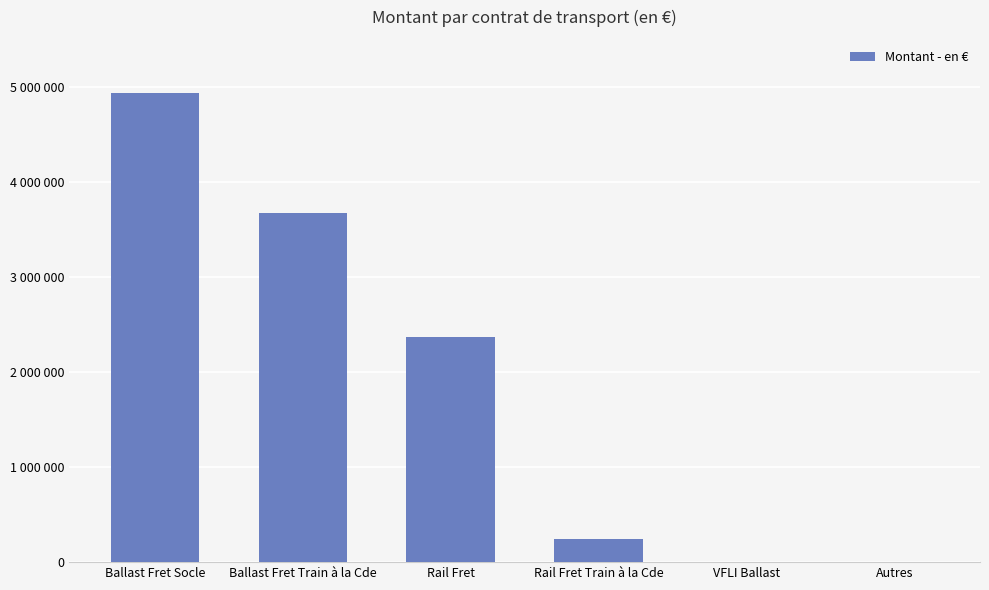

What is the maximum value shown in the chart?

4944961